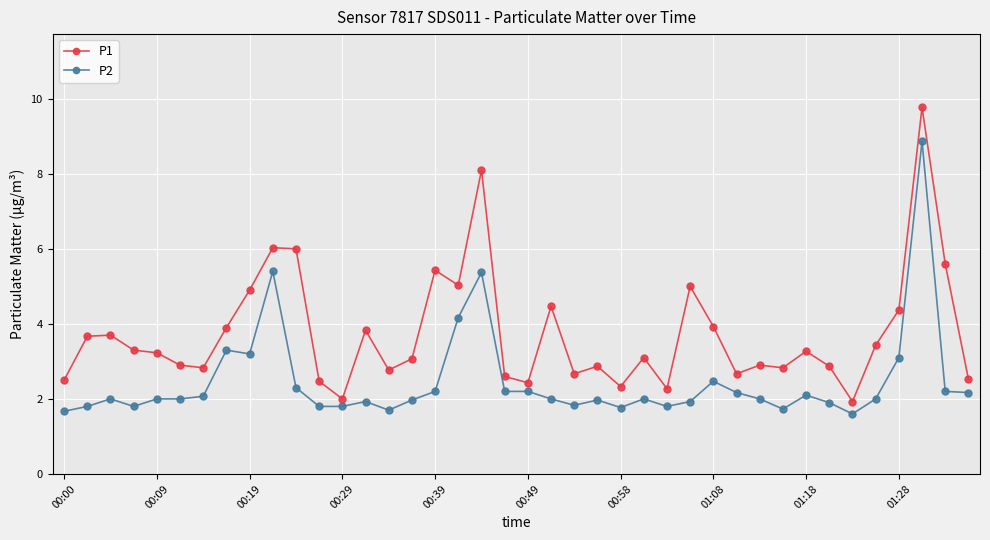

True or false: P1 has more than 2 interior local peaks.

True